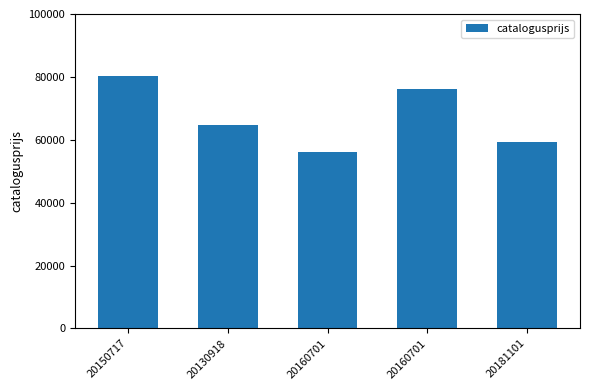

Which label corresponds to the largest value in the chart?

20150717